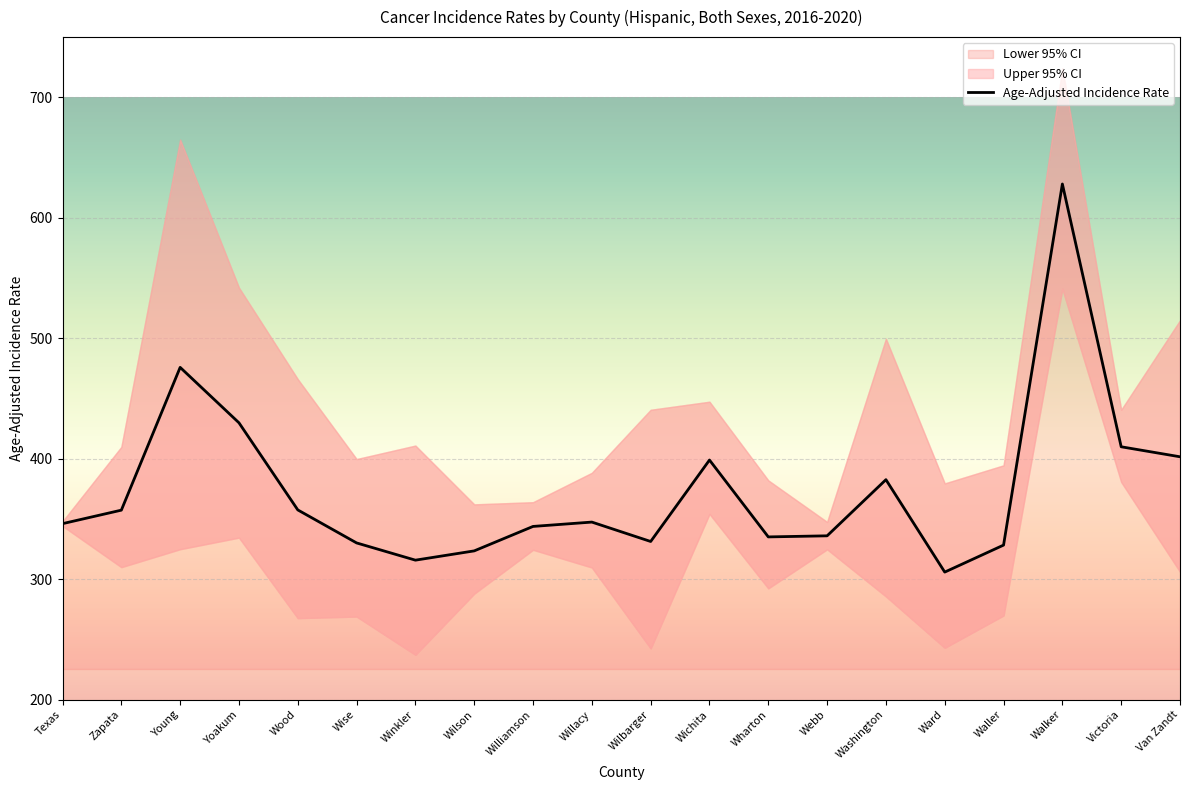

List the labels in order of value, smallest first.

Ward, Winkler, Wilson, Waller, Wise, Wilbarger, Wharton, Webb, Williamson, Texas, Willacy, Zapata, Wood, Washington, Wichita, Van Zandt, Victoria, Yoakum, Young, Walker